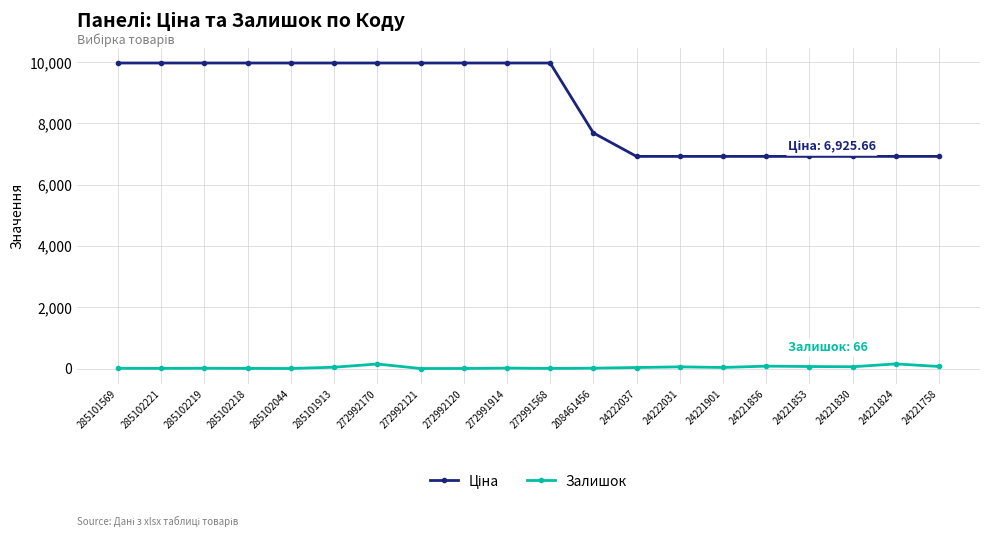

At how many categories does at least one series exceed 8482?

11